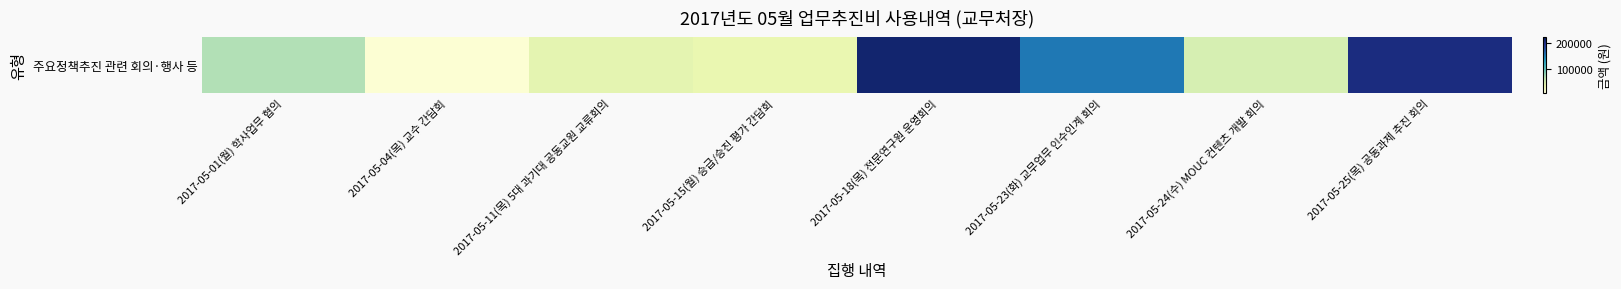

Reading left to right, list all the values displayed in this chart.

70000	14100	42000	38000	210000	153850	52100	202000